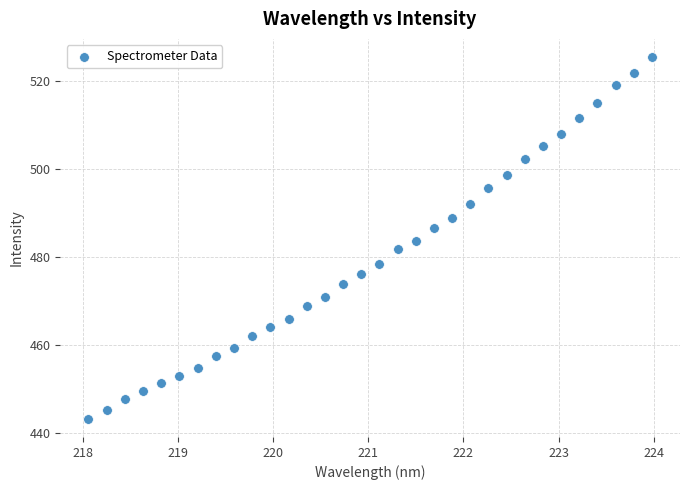

What is the range of Y values (max minus min)?

82.3